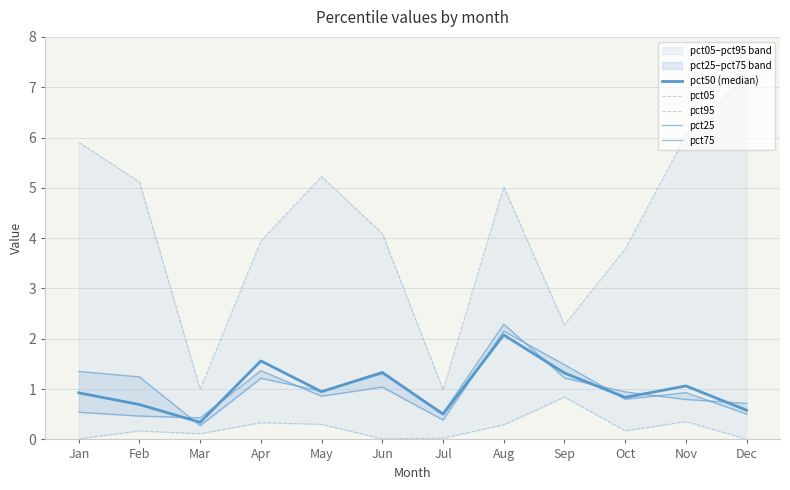

In pct50 (median), how many points are lower than both neighbors (excluding endpoints)?

4